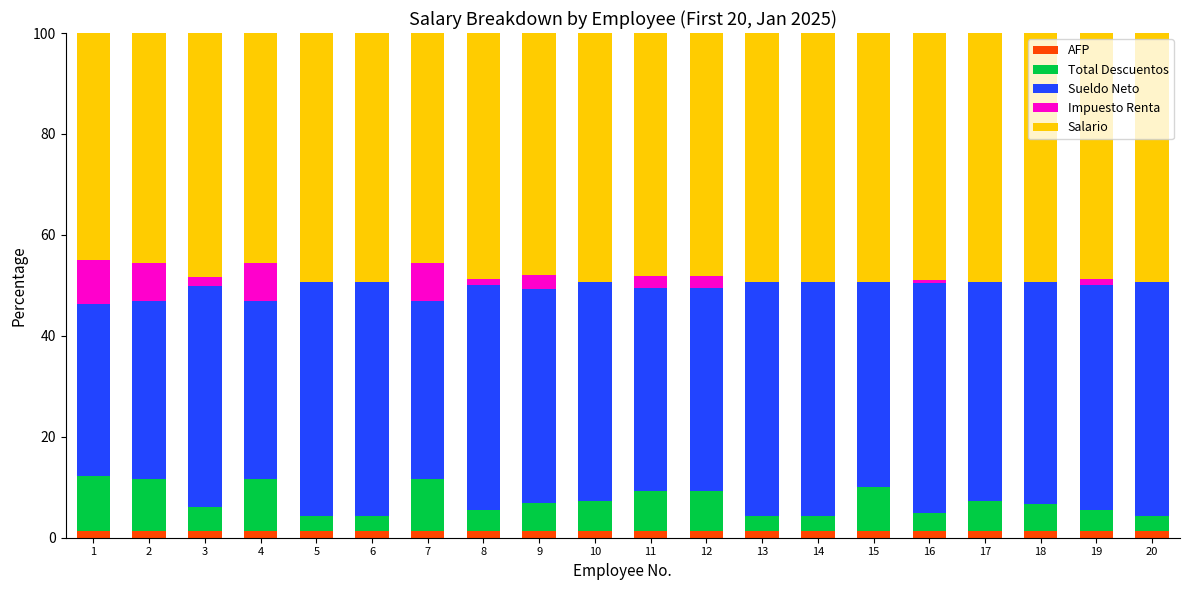

Which series has the largest total across all categories?

Salario